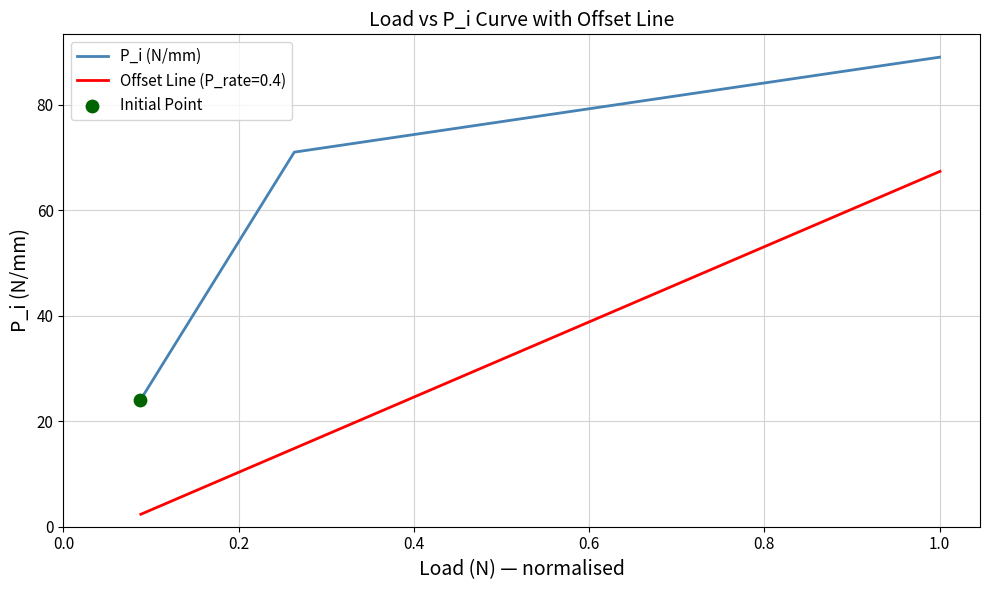

Between 0.4 and 0.2, which is larger?

0.4